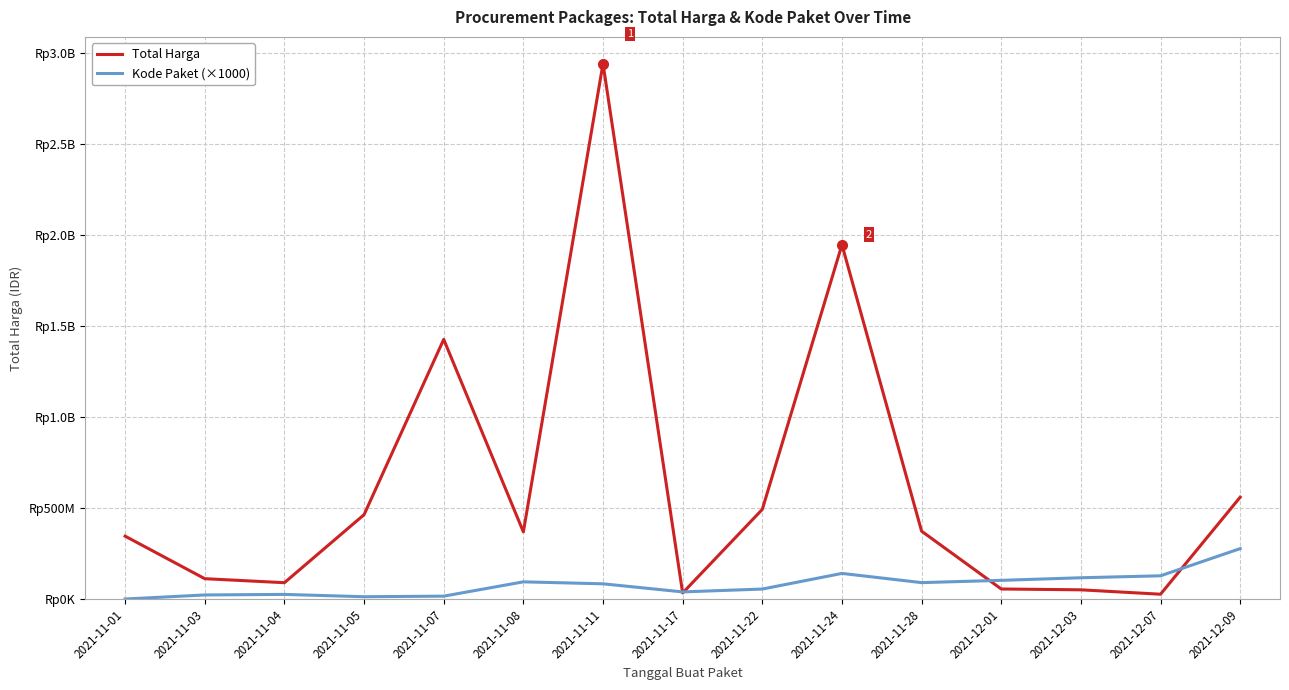

Where is Kode Paket (×1000) nearest to the value 139416000?

2021-11-24